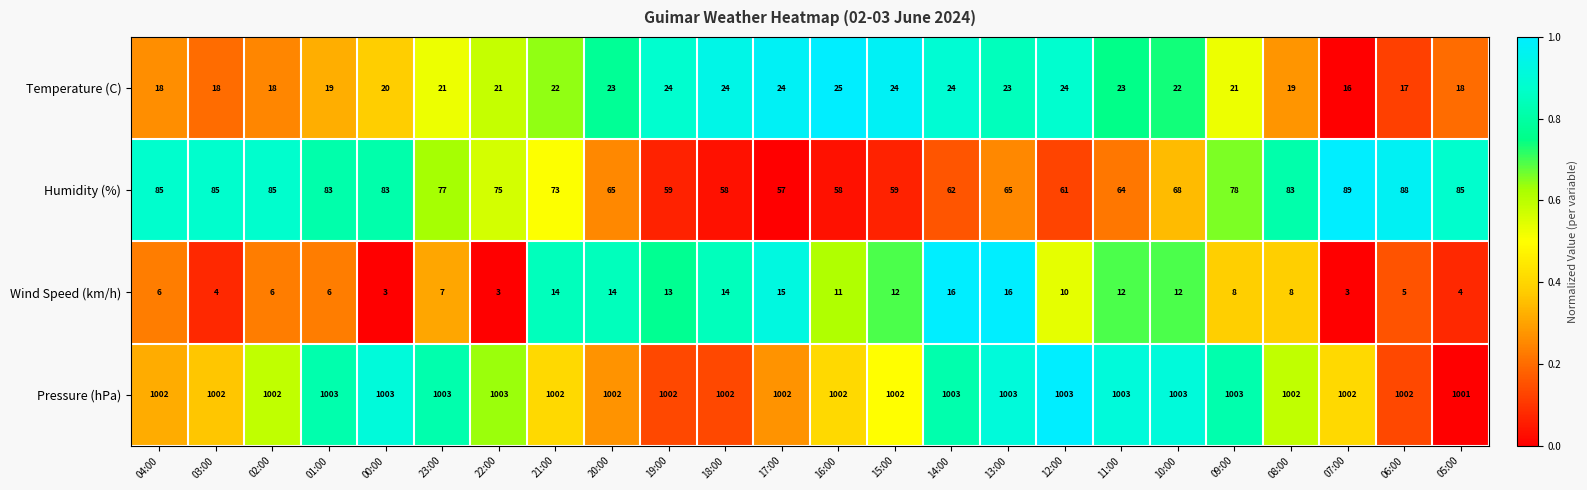

The Humidity (%) series shows 65 at 13:00. True or false?

True